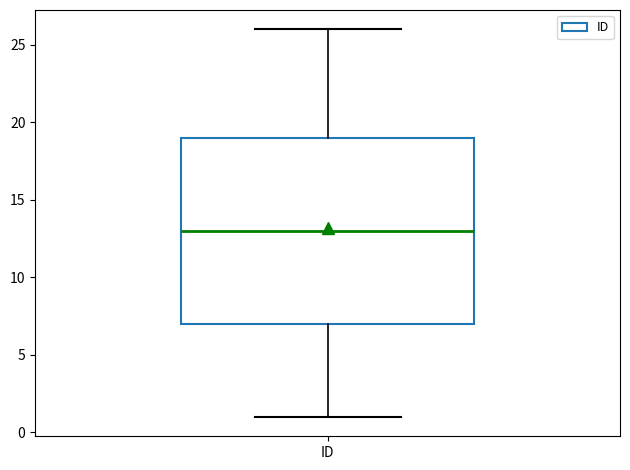

Transcribe this box plot: give where the median line is, the range the box spans, and where the two whiskers end, as read against the y-axis. The values are not printed on the chart, so give them approximately, as read against the axis.

median 13, box 7 to 19, whiskers 1 to 26